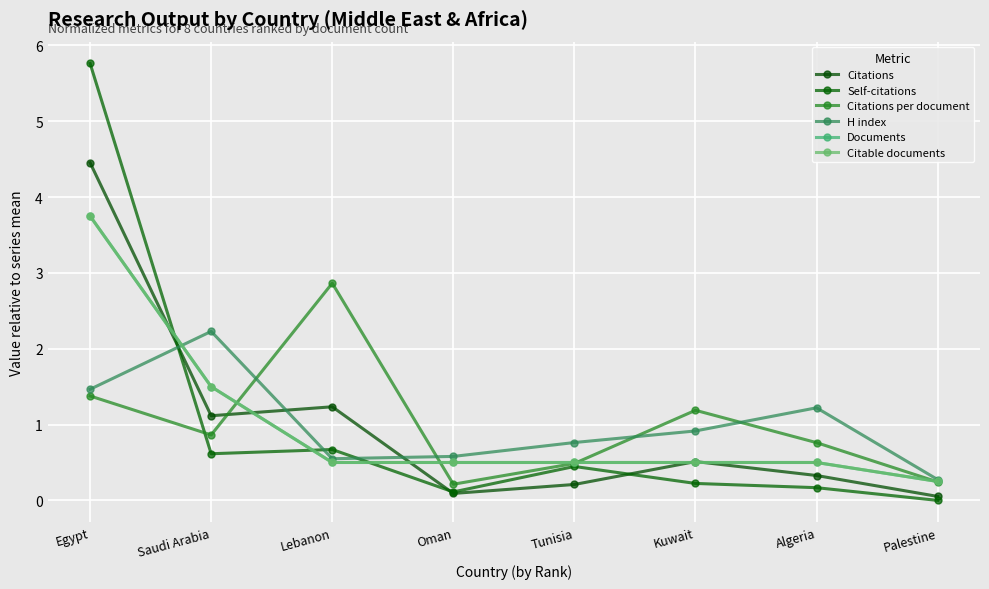

How many lines are shown in the chart?

6